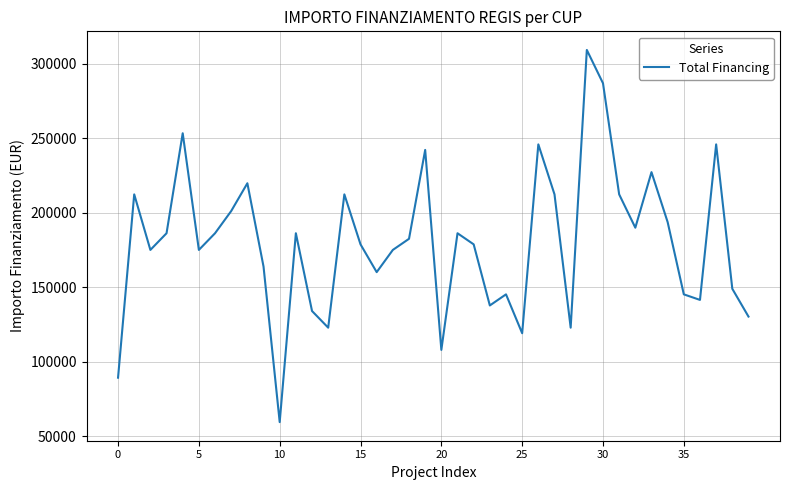

What is the difference between the maximum and minimum values?

249629.6